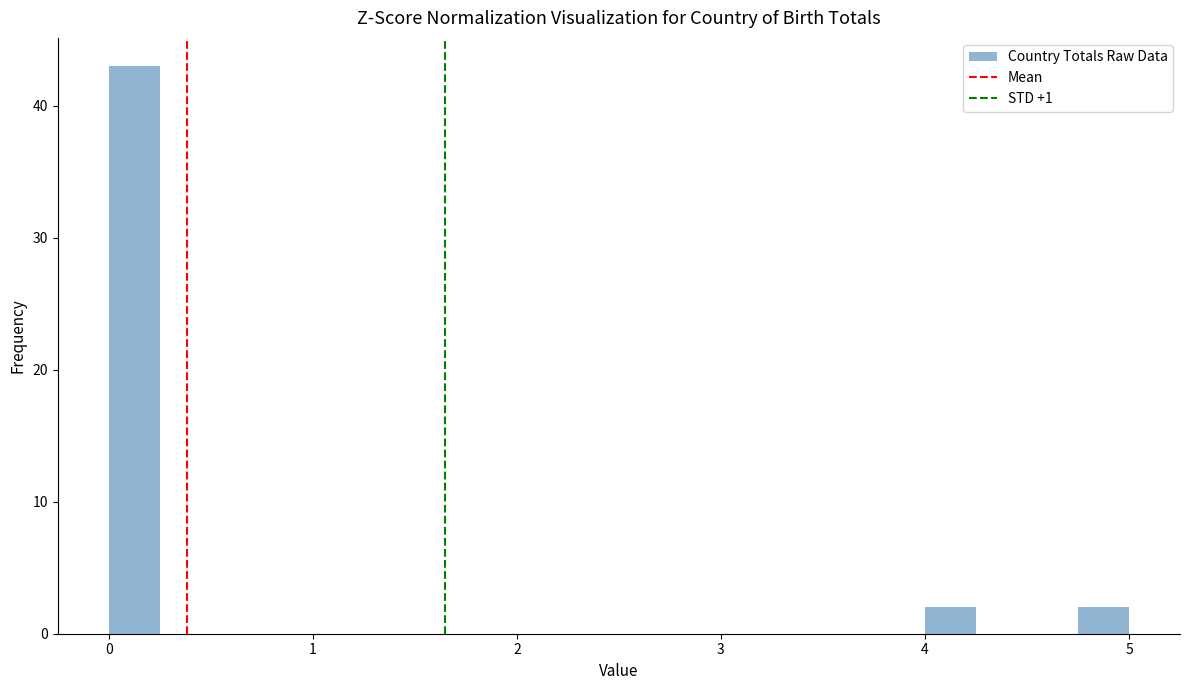

Around what value on the x-axis is the tallest bar? Give the approximate position of its centre, as read against the axis.

0.1